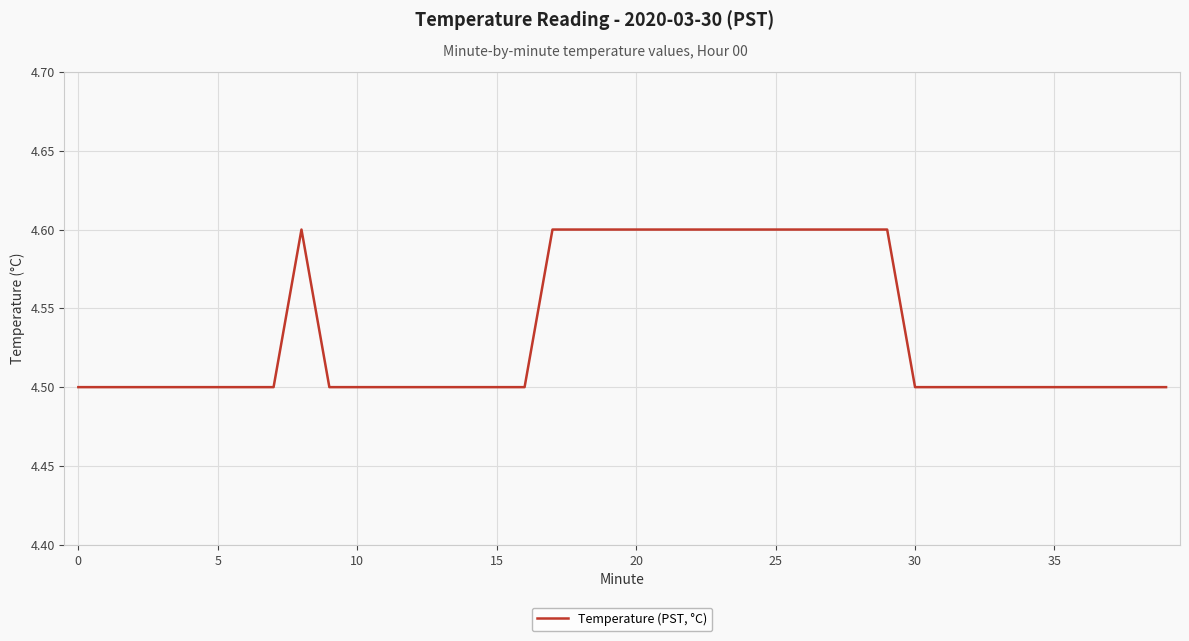

How many values are between 4 and 5?

40